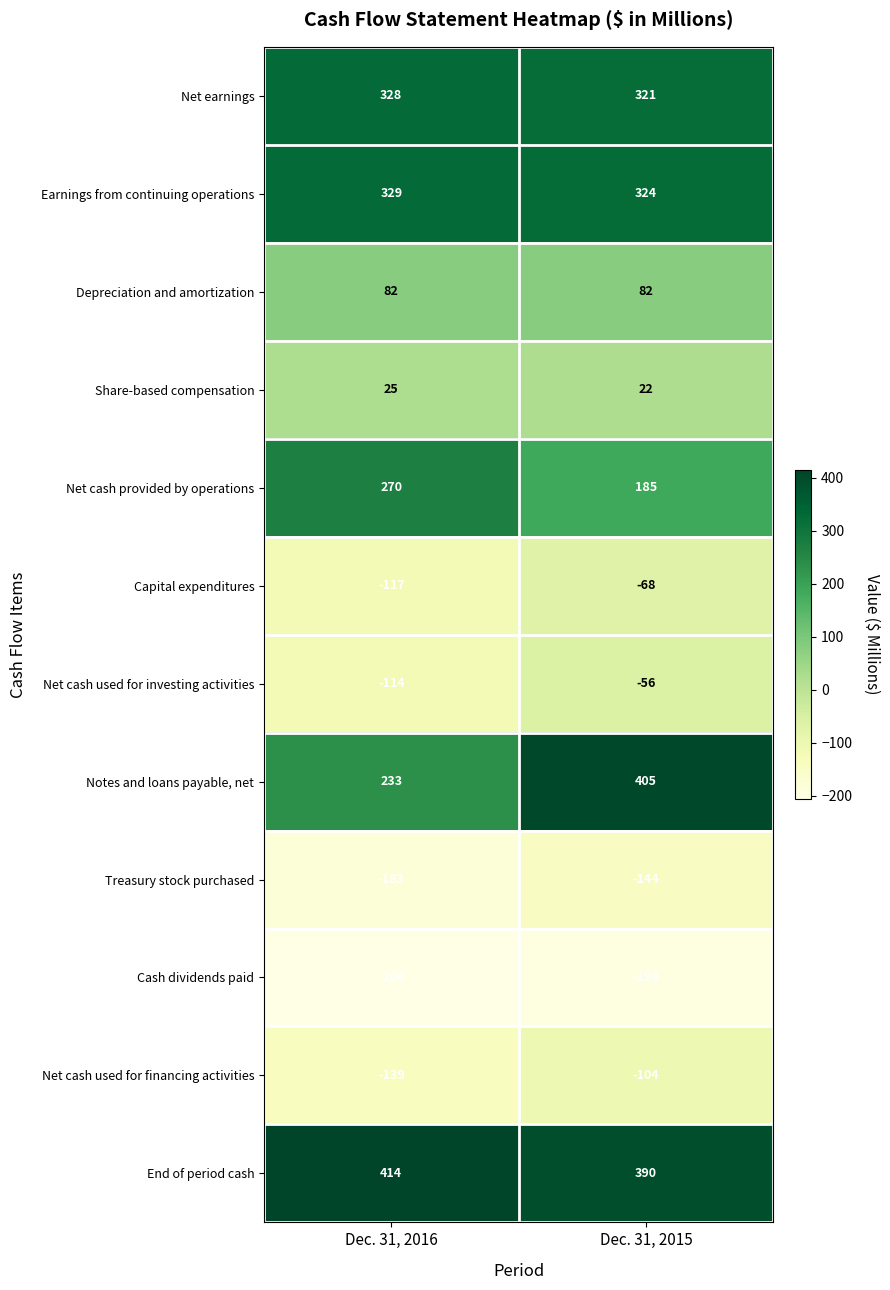

Where is Net cash used for investing activities nearest to the value -85?

Dec. 31, 2016